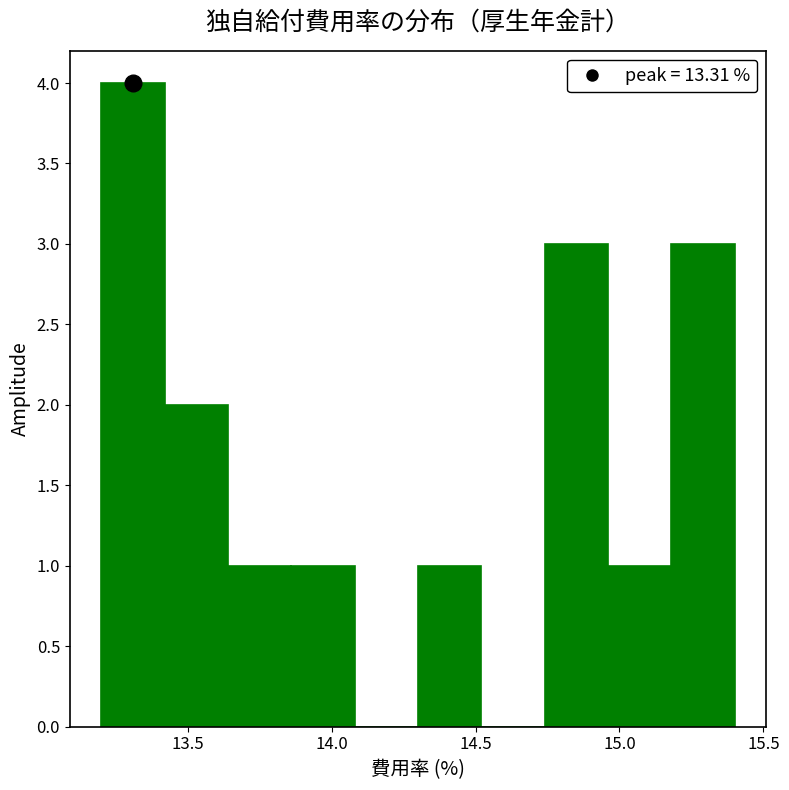

Reading left to right, list every bar in this chart as the range it spans on the x-axis followed by its height. Neither the bar edges nor the heights are printed on the chart, so give them approximately, as read against the axes.

13.20 to 13.42: 4
13.42 to 13.64: 2
13.64 to 13.86: 1
13.86 to 14.08: 1
14.08 to 14.30: 0
14.30 to 14.52: 1
14.52 to 14.74: 0
14.74 to 14.96: 3
14.96 to 15.18: 1
15.18 to 15.40: 3